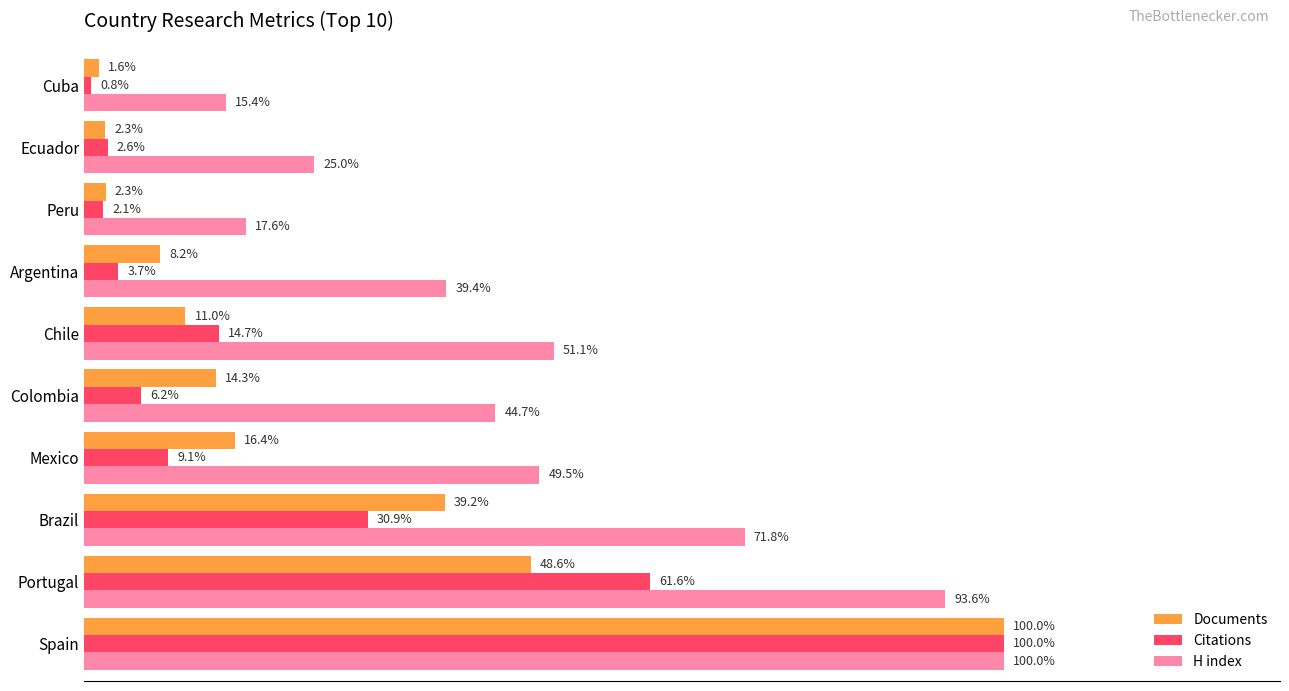

Which series changed the most between Portugal and Argentina?

Citations